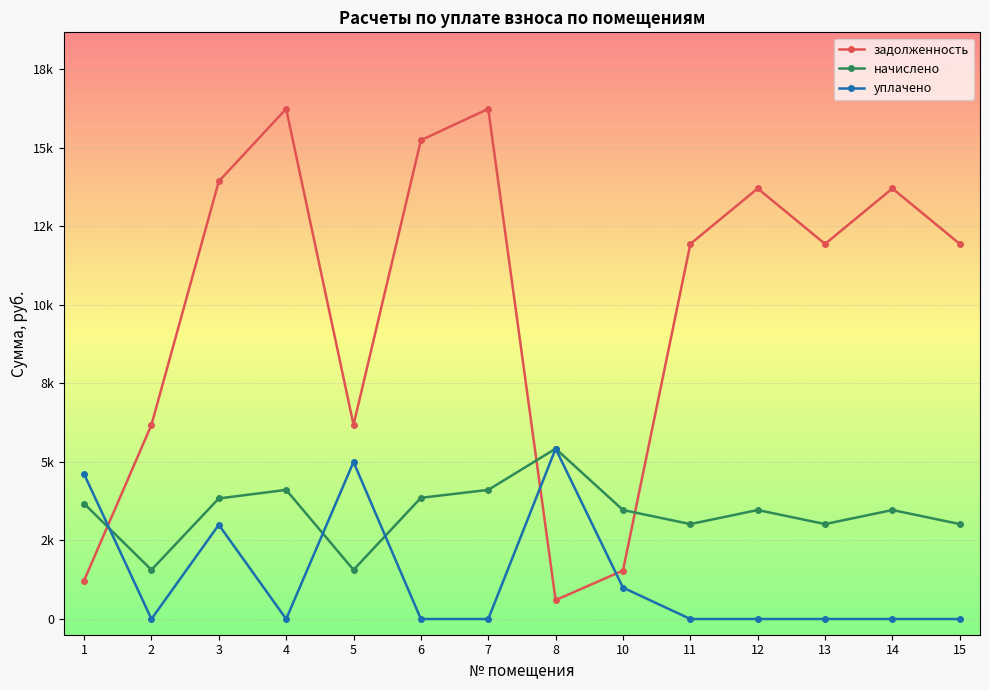

Does the chart have visible grid lines?

Yes